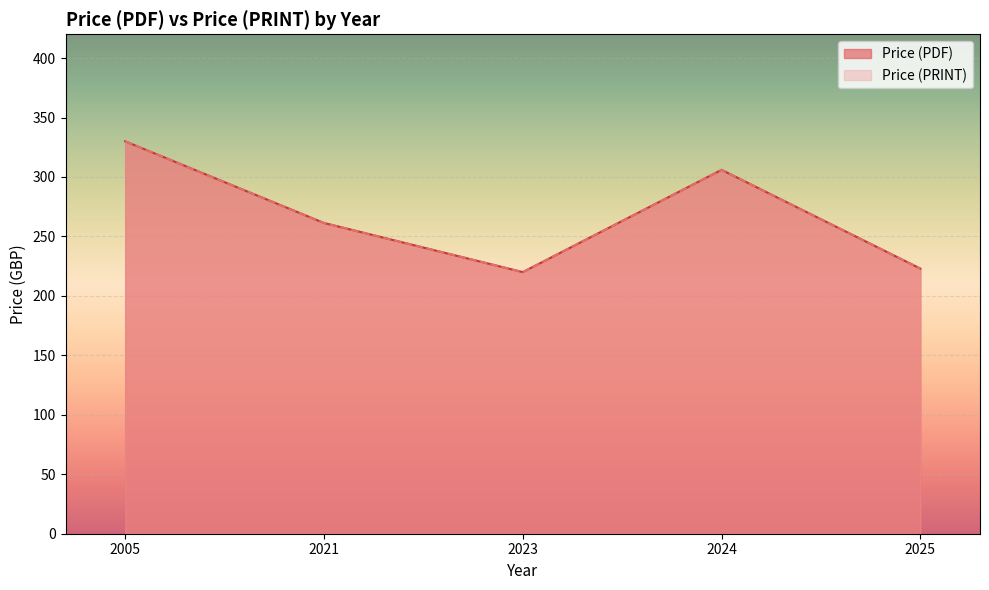

At 2025, list the series in order from largest to smallest.

Price (PDF), Price (PRINT)